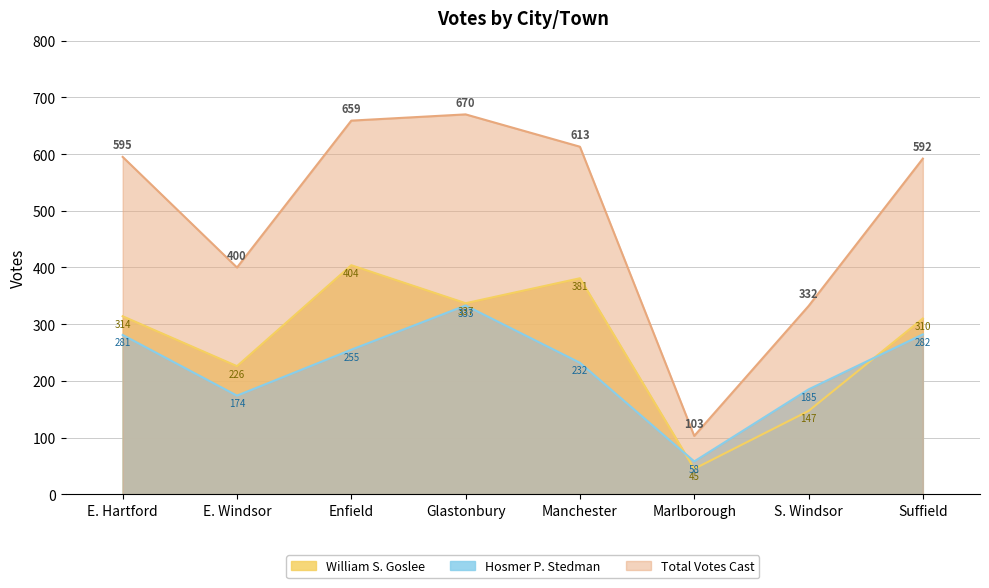

The William S. Goslee series shows 96 at Manchester. True or false?

False